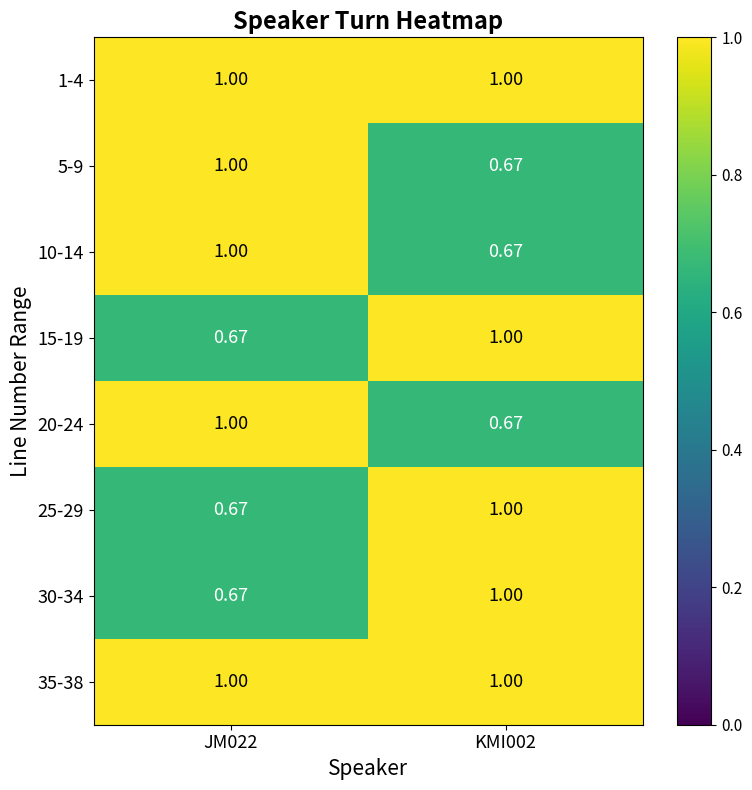

At how many categories does at least one series exceed 0?

2